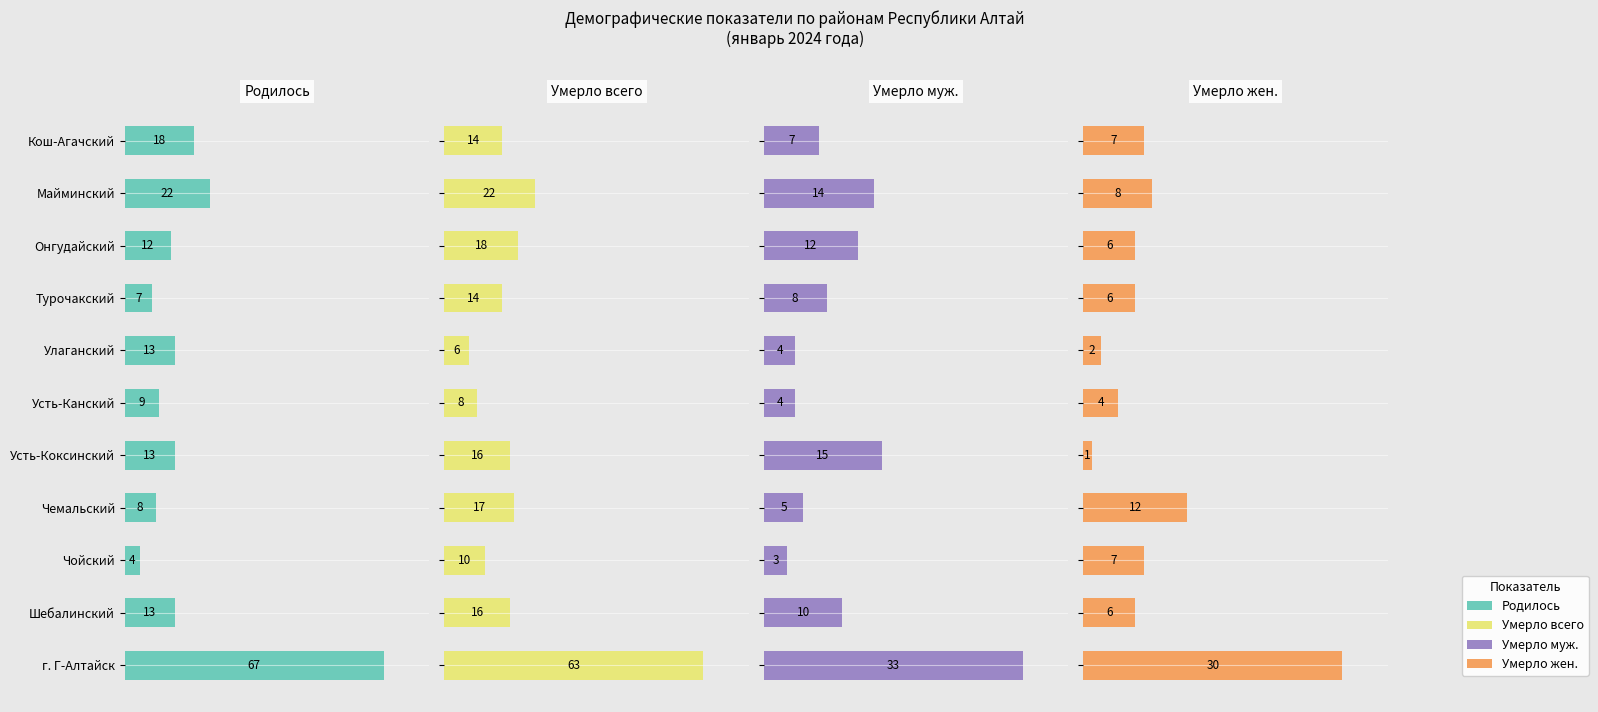

Reading left to right, extract all data points from this chart.

Родилось: 0=18	1=22	2=12	3=7	4=13	5=9	6=13	7=8	8=4	9=13	10=67
Умерло всего: 0=14	1=22	2=18	3=14	4=6	5=8	6=16	7=17	8=10	9=16	10=63
Умерло муж.: 0=7	1=14	2=12	3=8	4=4	5=4	6=15	7=5	8=3	9=10	10=33
Умерло жен.: 0=7	1=8	2=6	3=6	4=2	5=4	6=1	7=12	8=7	9=6	10=30